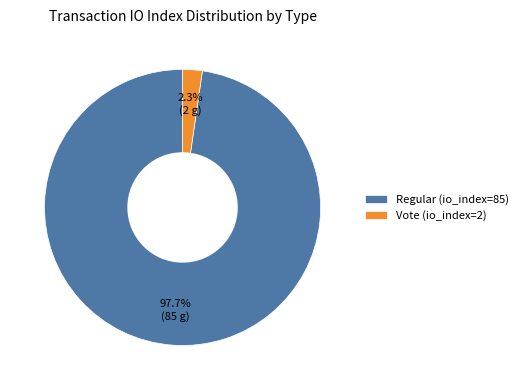

How many slices are in this pie chart?

2